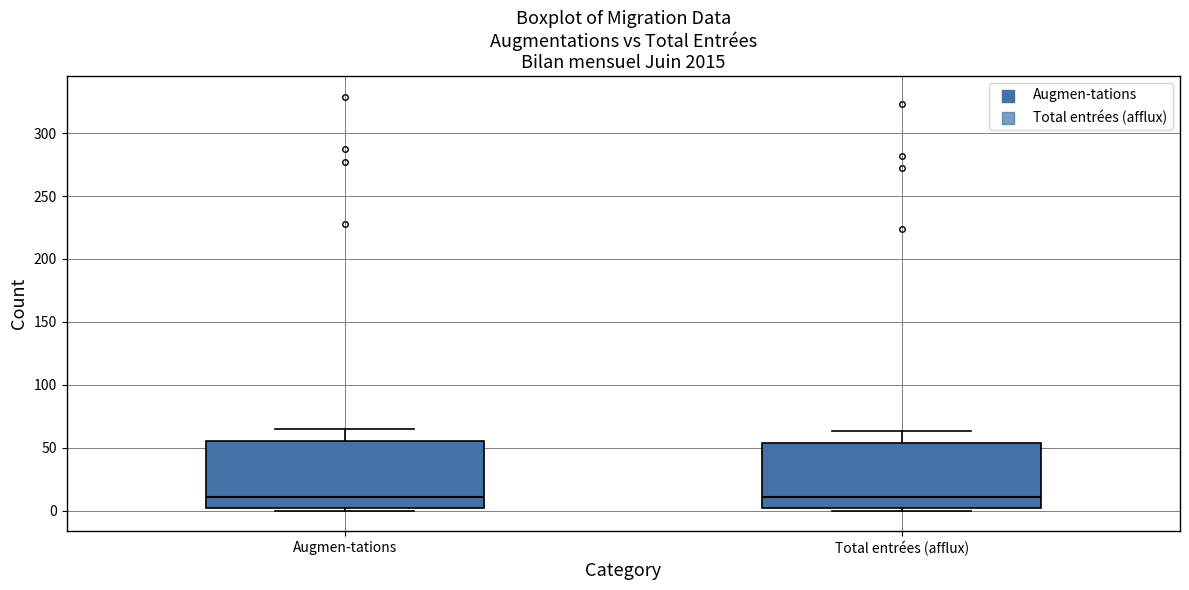

Where does the upper whisker of the box for Augmen-tations end on the y-axis? The values are not printed on the chart, so give them approximately, as read against the axis.

65